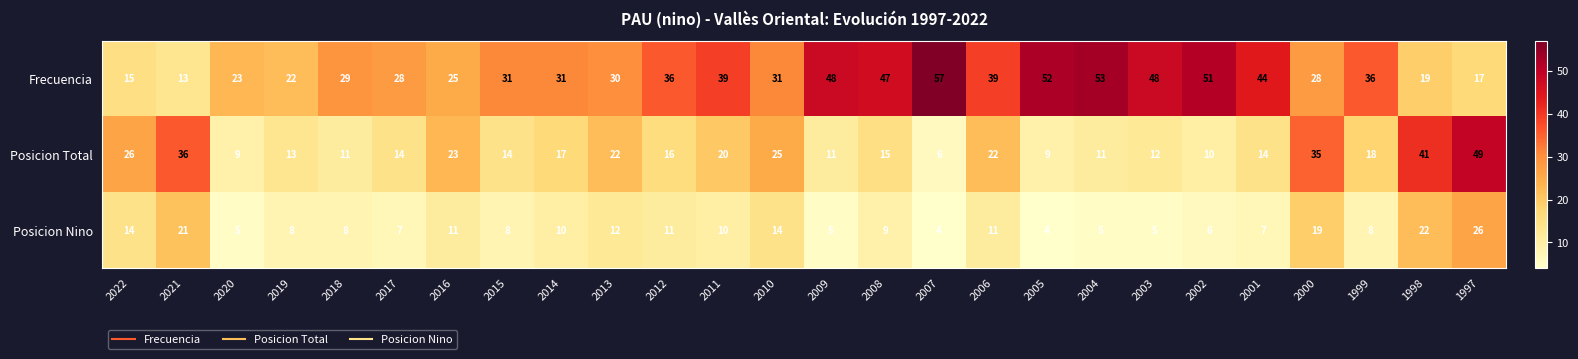

Rank the series at 1998 from lowest to highest value.

Frecuencia, Posicion Nino, Posicion Total